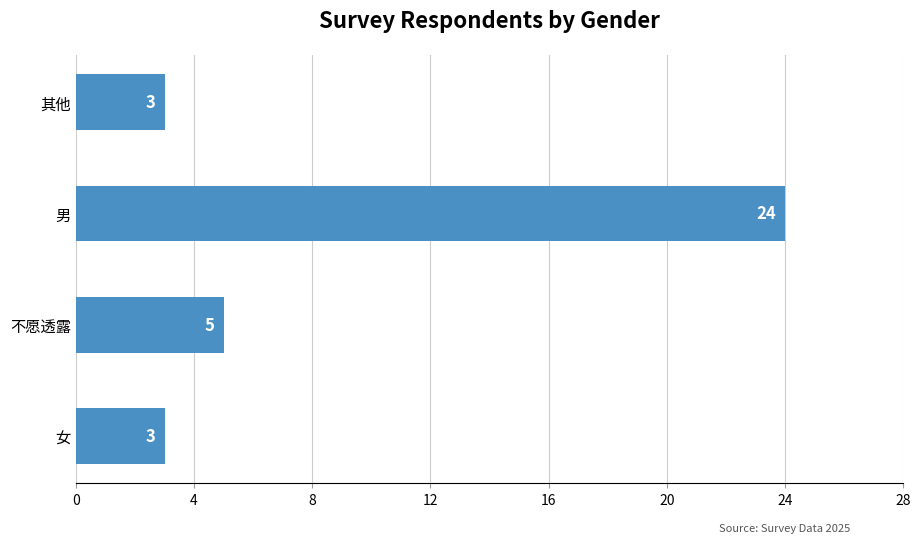

Is it true that the value at 不愿透露 is 9?

False